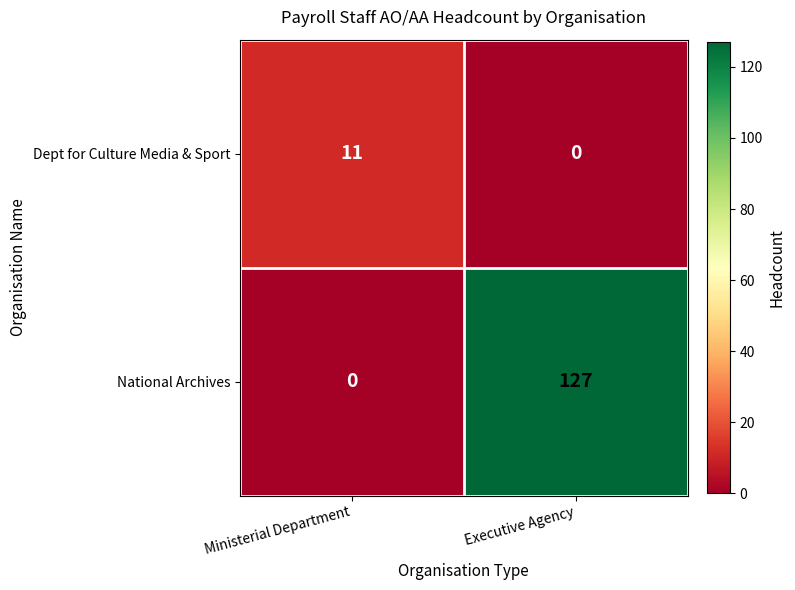

The value of Dept for Culture Media & Sport at Executive Agency is 0. True or false?

True